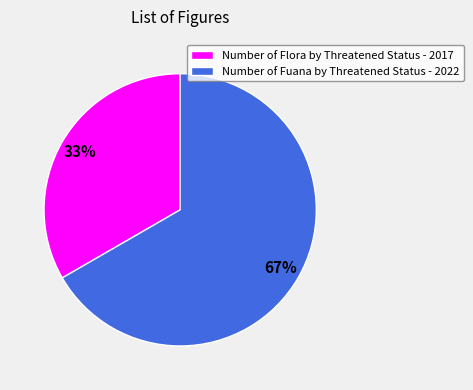

Approximately how many times larger is the value at Number of Flora by Threatened Status - 2017 compared to Number of Fuana by Threatened Status - 2022?

0.5